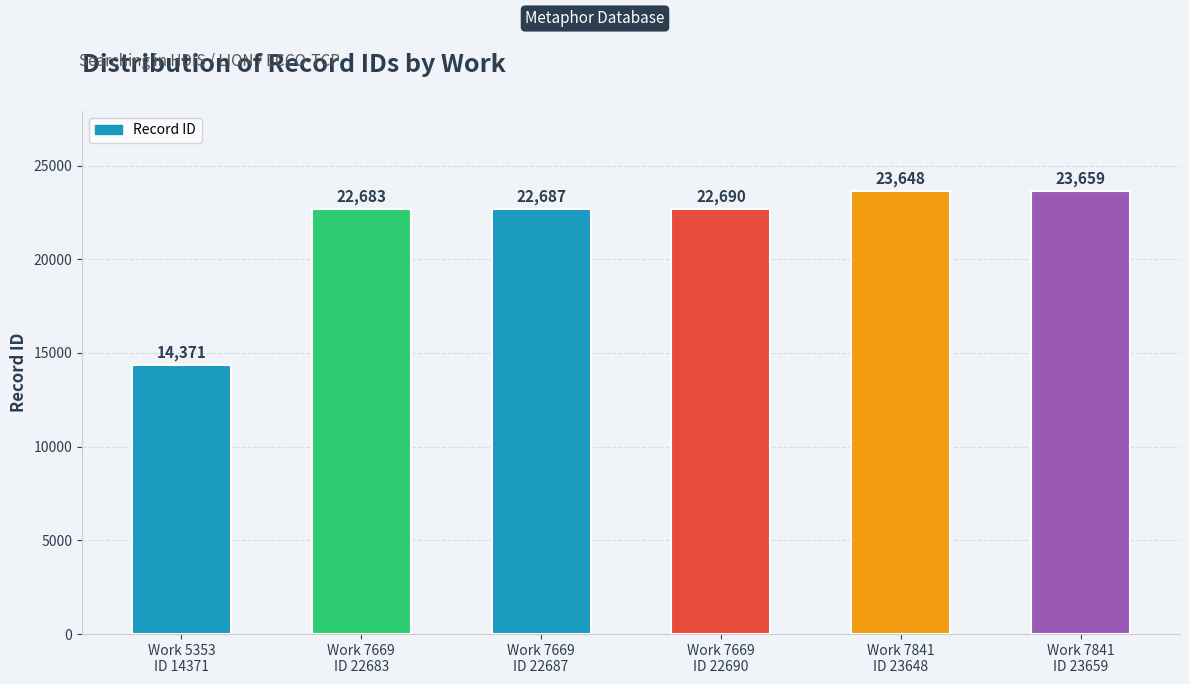

Approximately how many times larger is the value at Work 7841
ID 23659 compared to Work 5353
ID 14371?

1.6